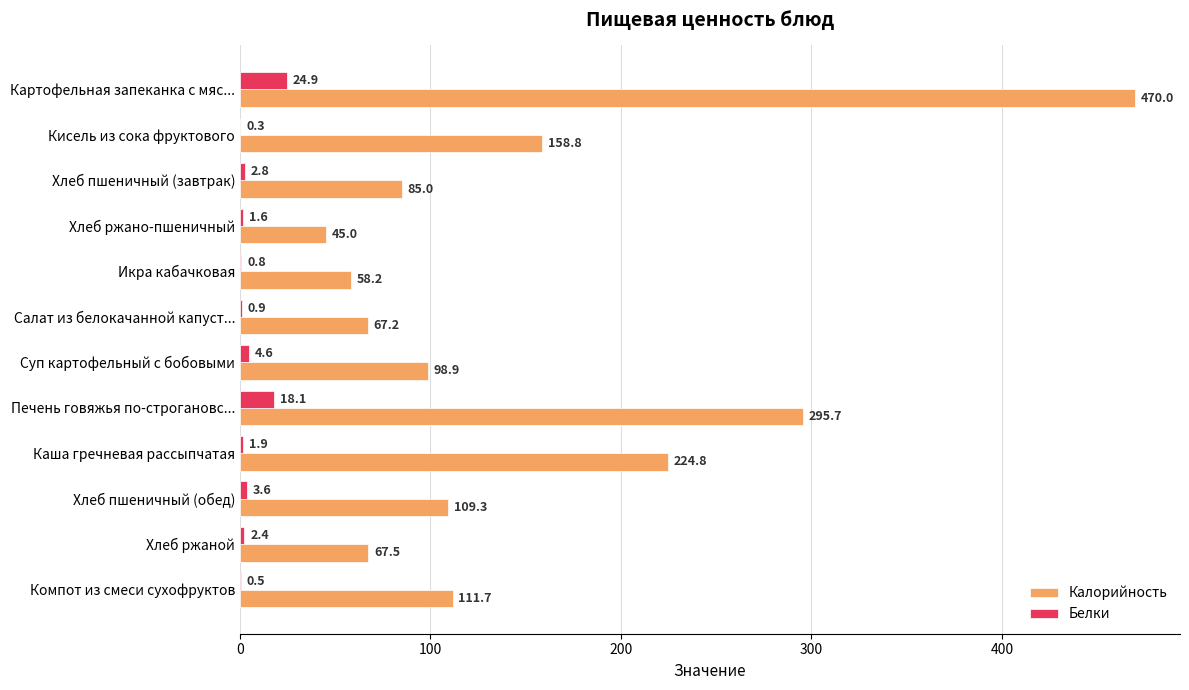

How many data points does each series have?

12